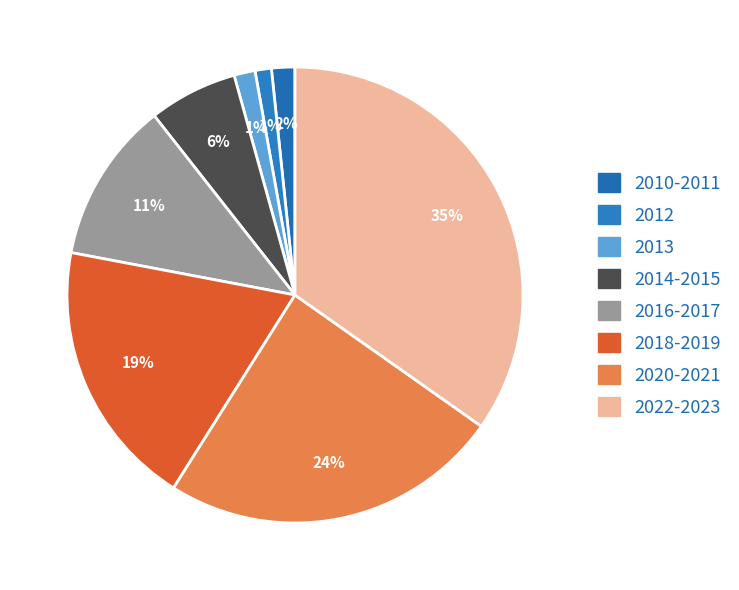

To the nearest percent, what is the difference between the largest and smallest slice percentages?

34%